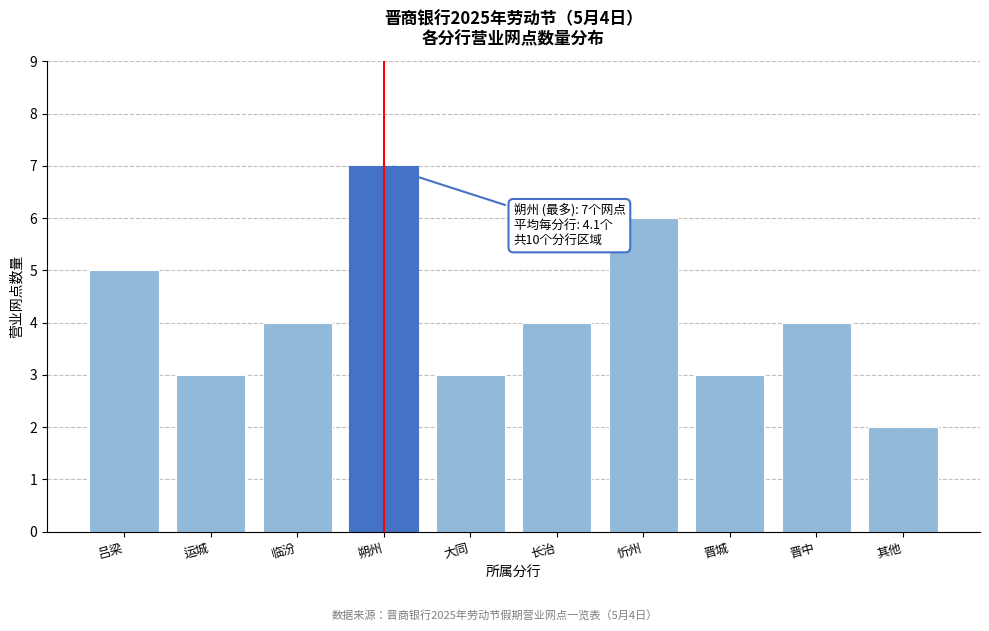

Reading left to right, transcribe all the data shown in this chart.

吕梁=5	运城=3	临汾=4	朔州=7	大同=3	长治=4	忻州=6	晋城=3	晋中=4	其他=2